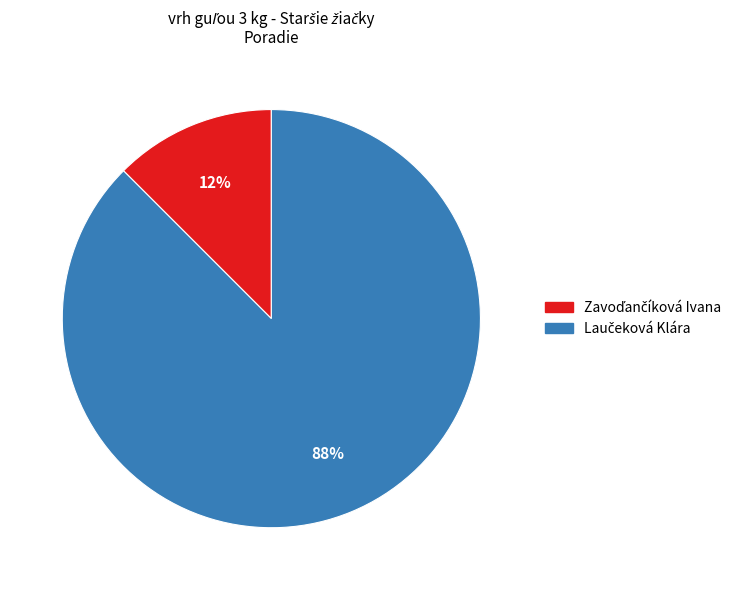

To the nearest percent, what is the average slice percentage?

50%